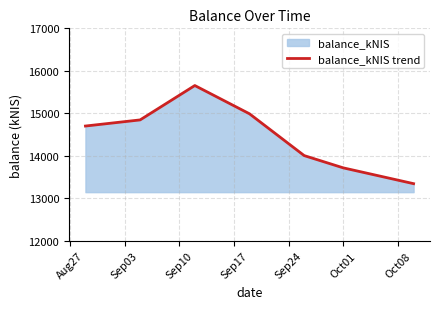

What is the difference between the maximum and second lowest values?

1937.0